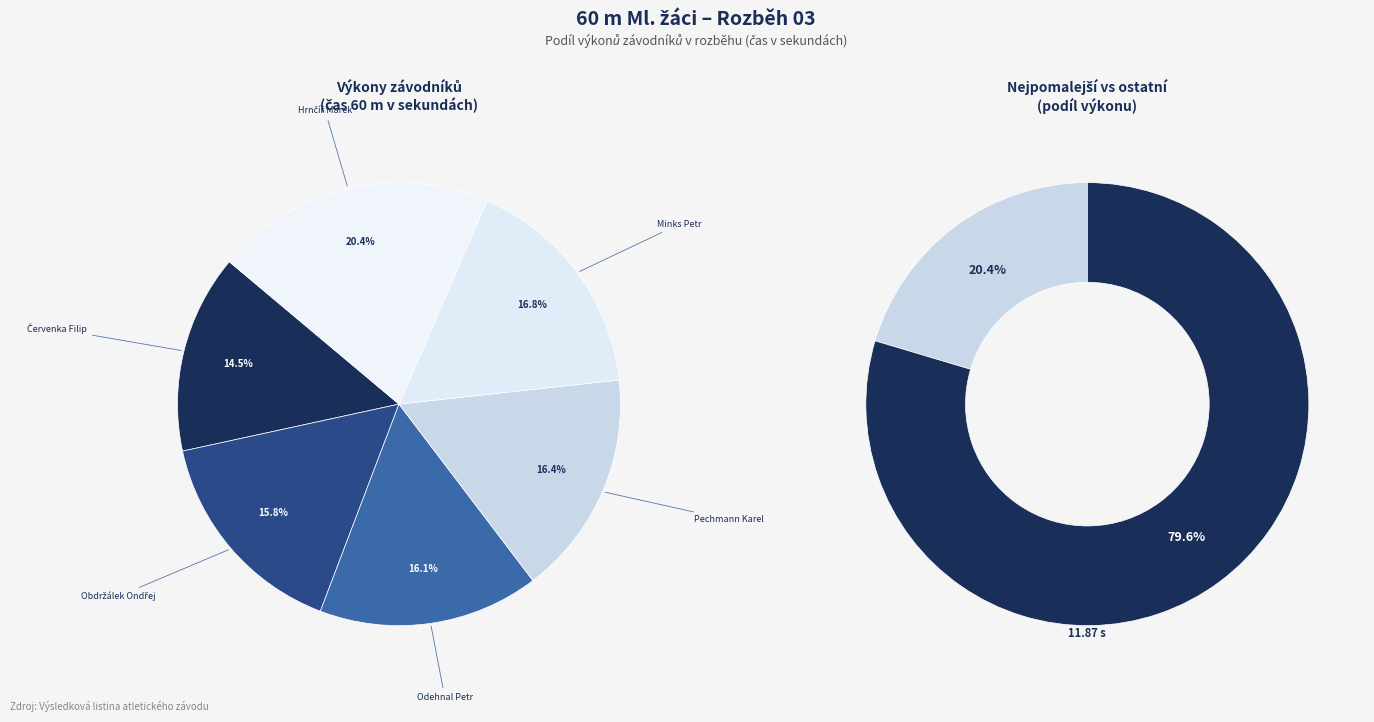

Which category has the biggest portion of the pie?

Hrnčíř Marek